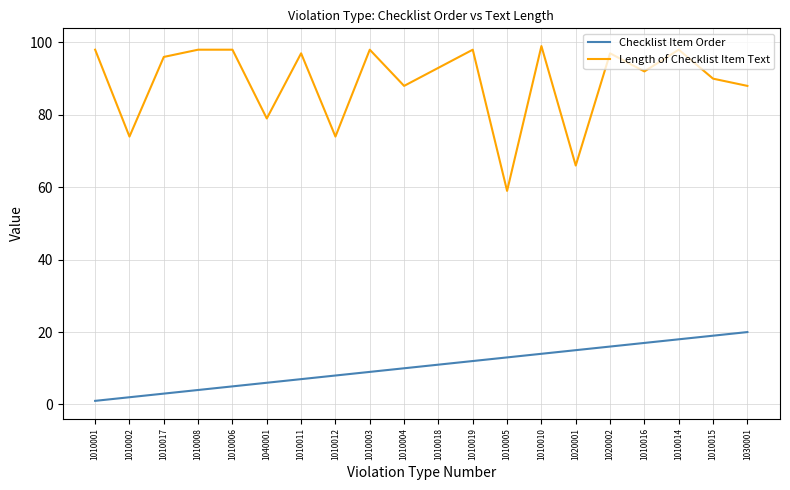

Rank the series by their maximum value, from lowest to highest.

Checklist Item Order, Length of Checklist Item Text